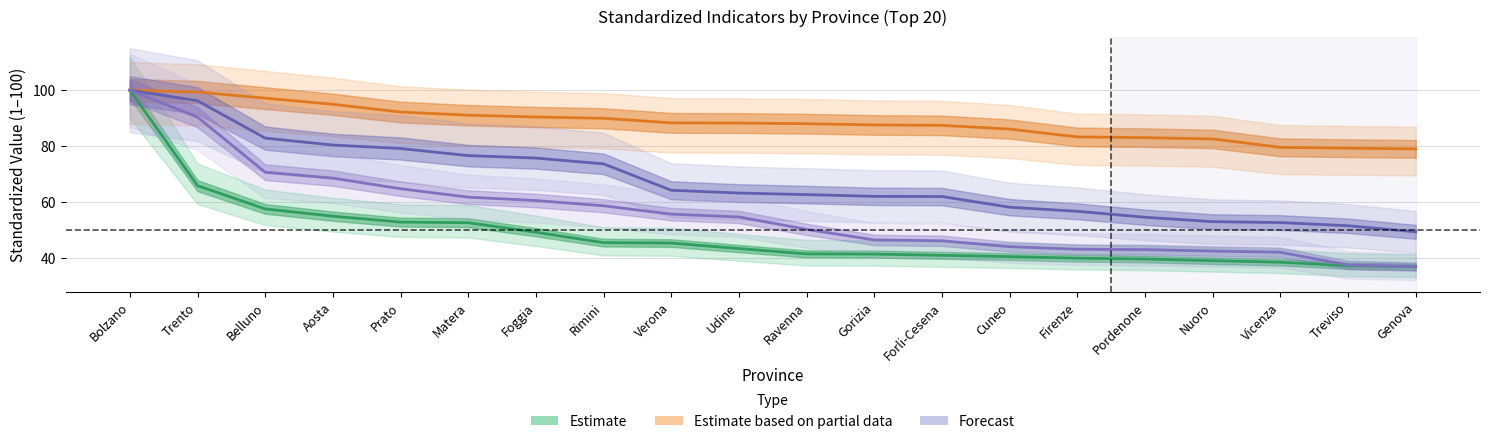

Which label corresponds to the largest value in the chart?

Bolzano